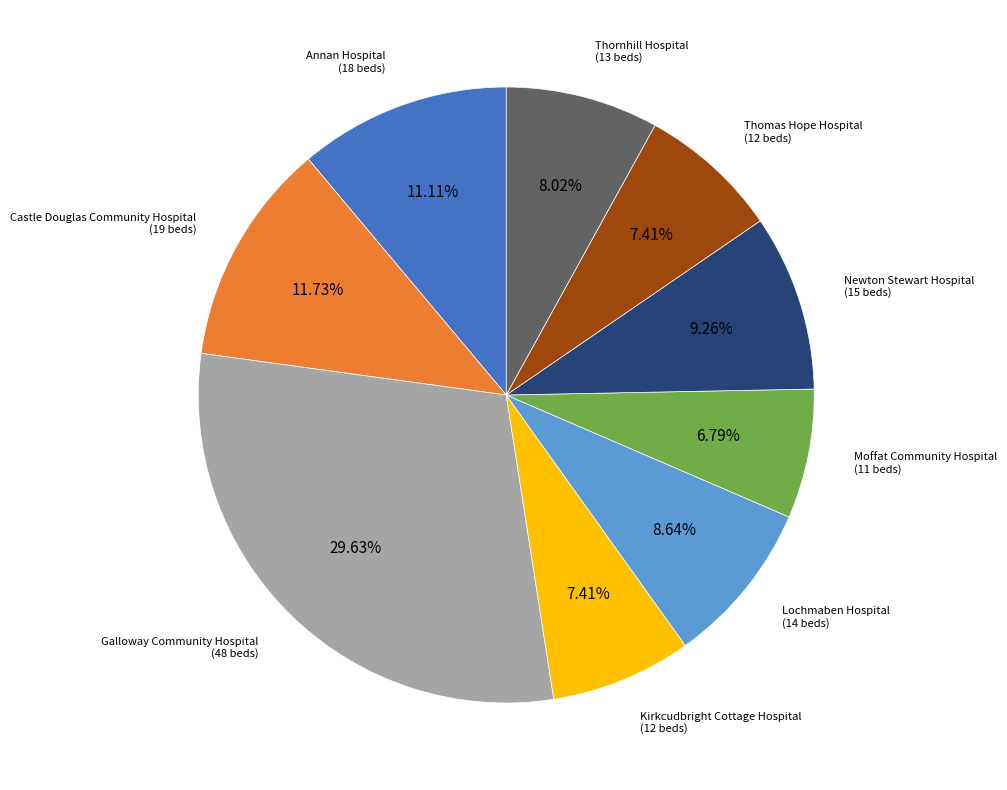

To the nearest percent, what percentage of the pie is Thornhill Hospital?

8%